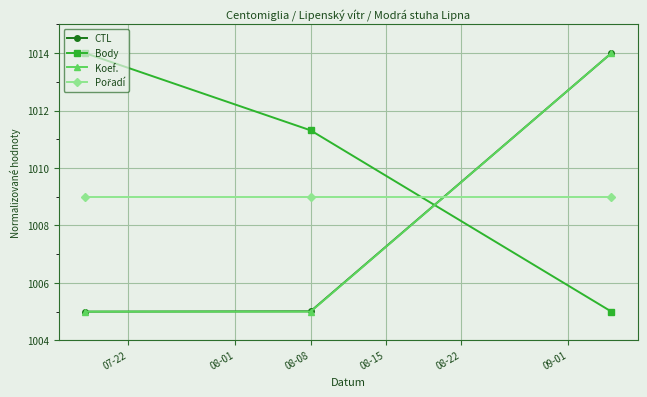

What is the lowest value of the CTL series?

1005.0